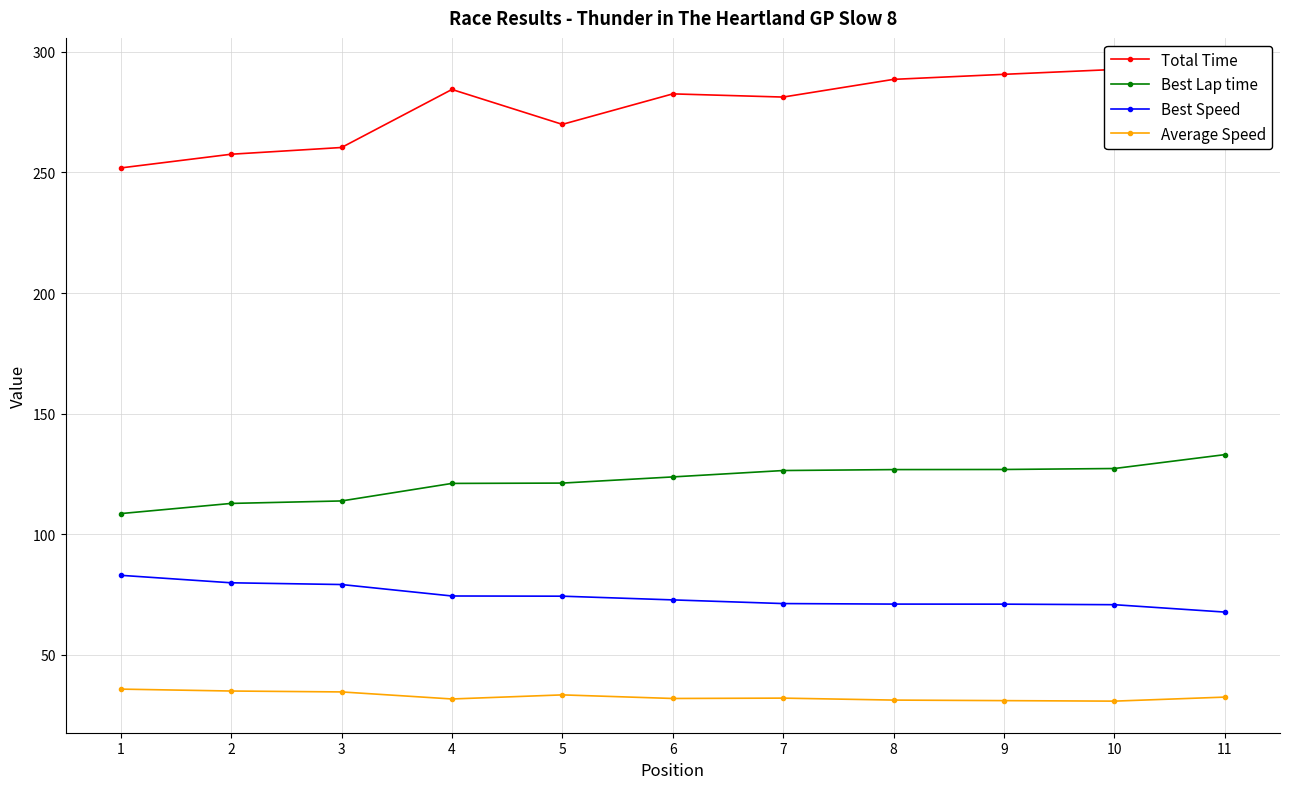

The value of Best Speed at 2 is 79.8. True or false?

True